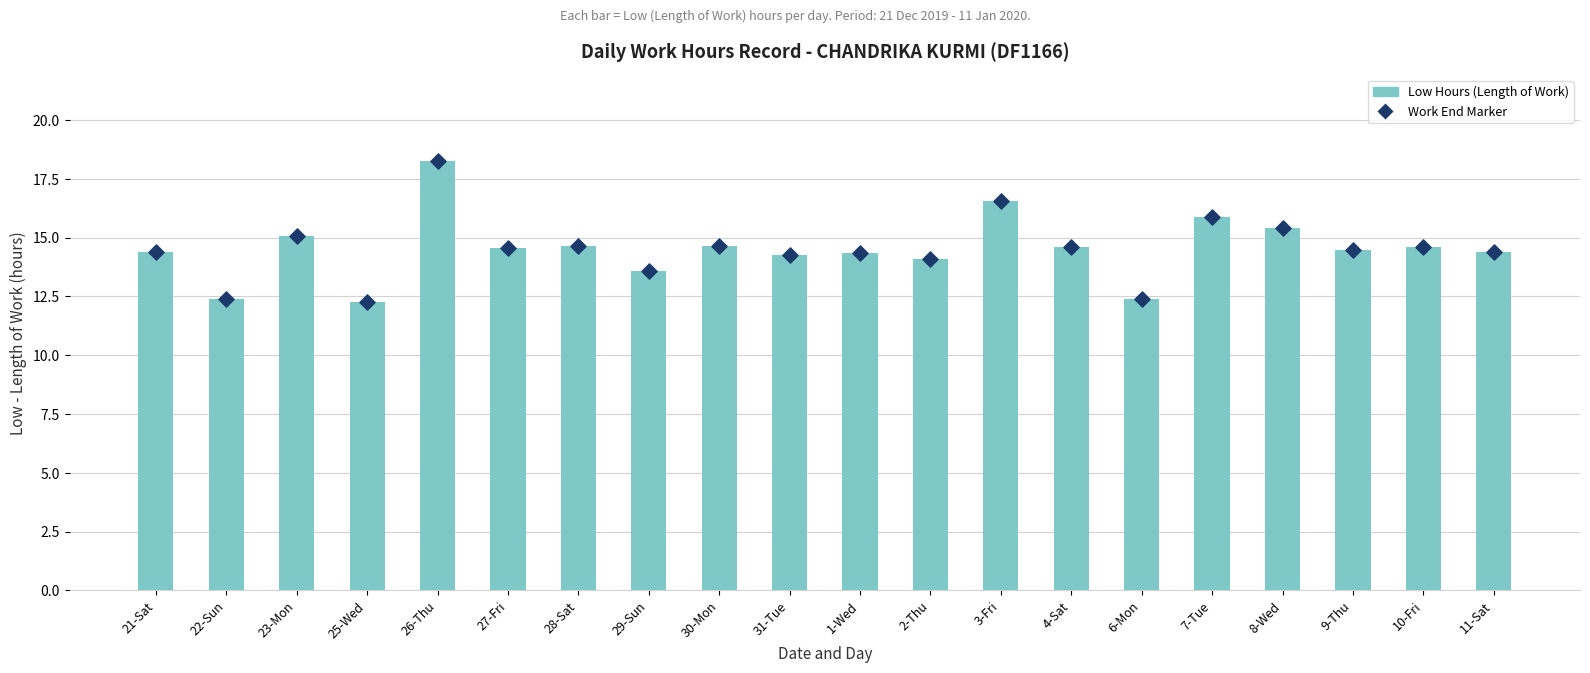

Which series contains the lowest Y value?

Low Hours